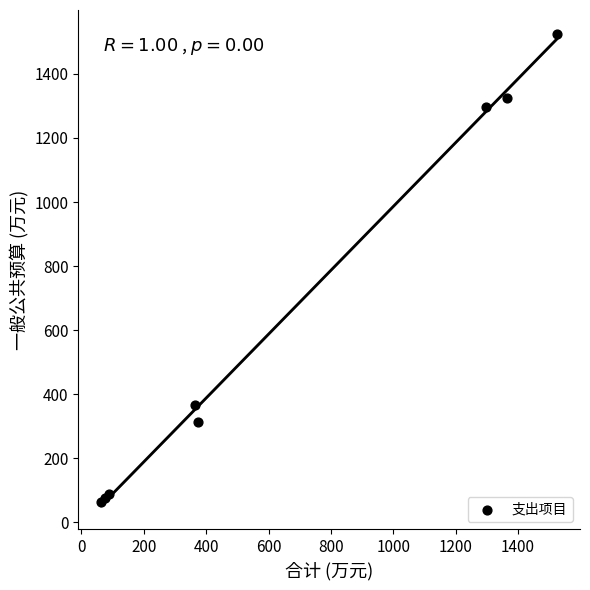

What Y value in the scatter plot is closest to 794?

365.7